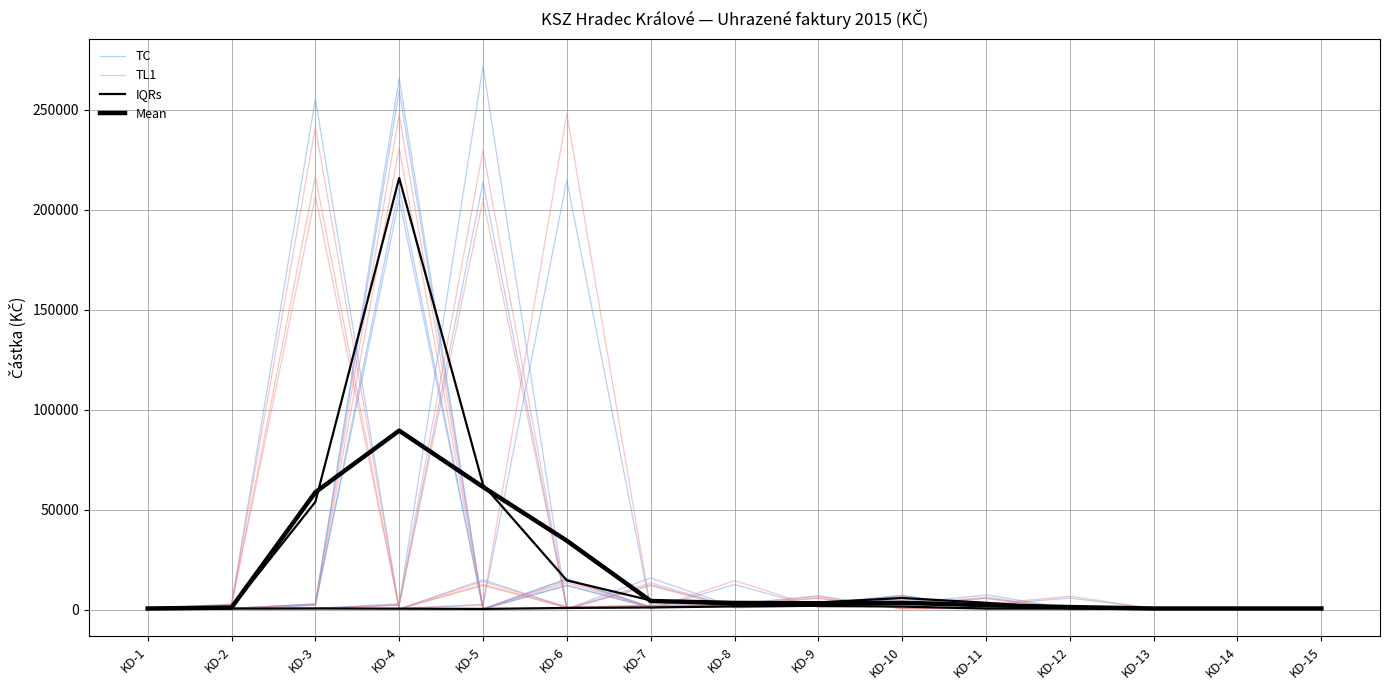

Is this an area chart (filled region under the line)?

No